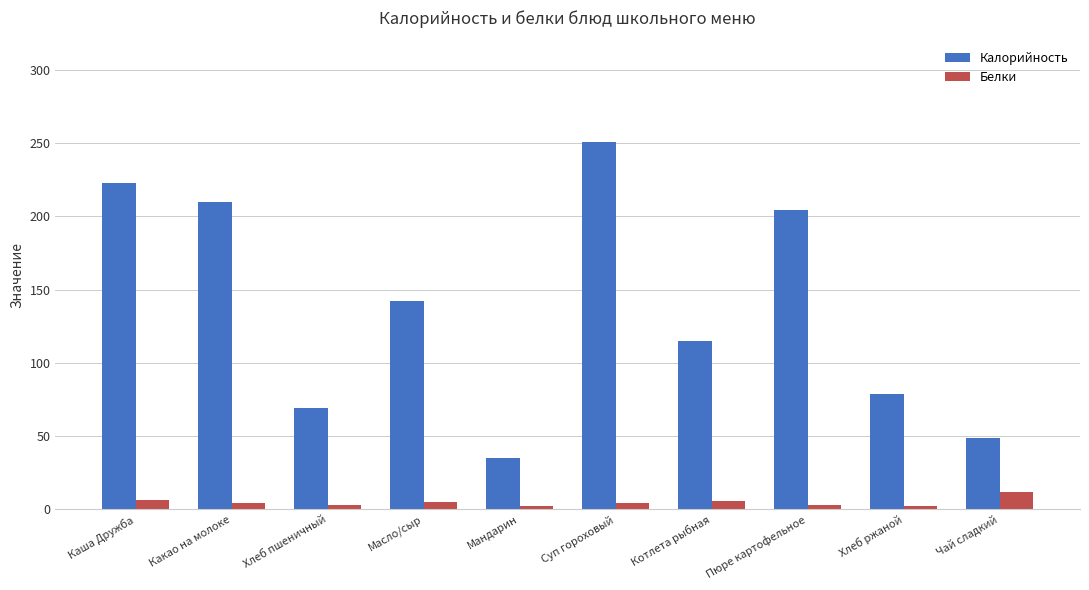

What is the label of the 2nd bar from the left?

Какао на молоке